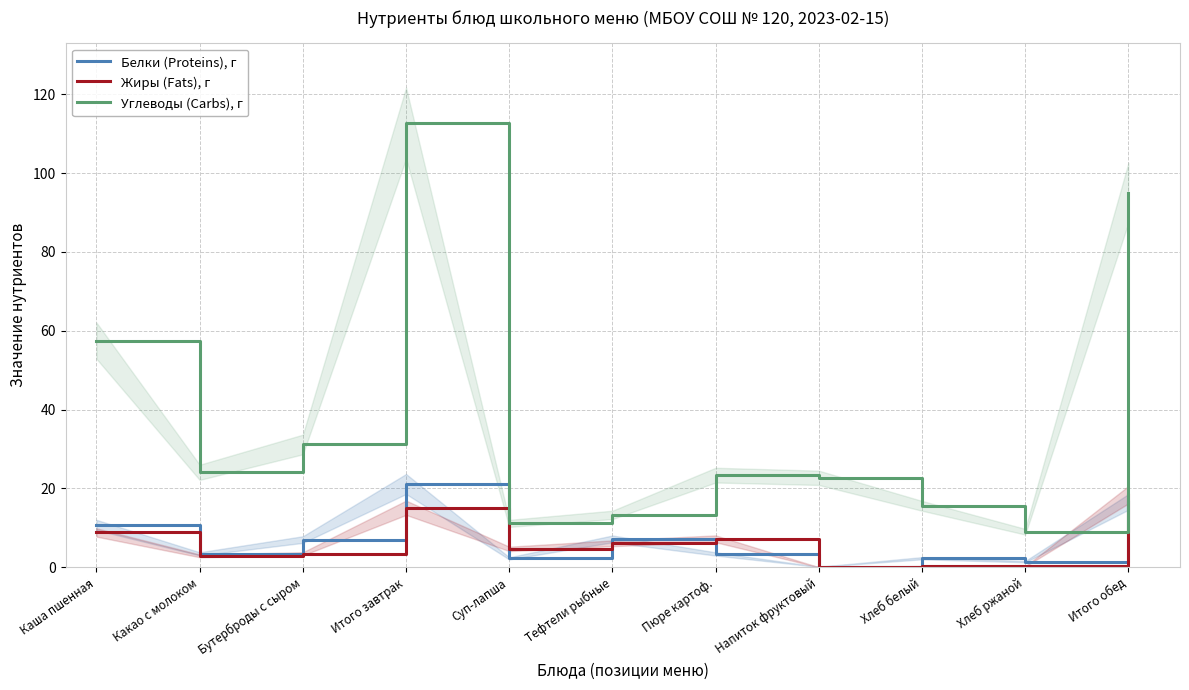

At which category is the sum across all series the highest?

Итого завтрак